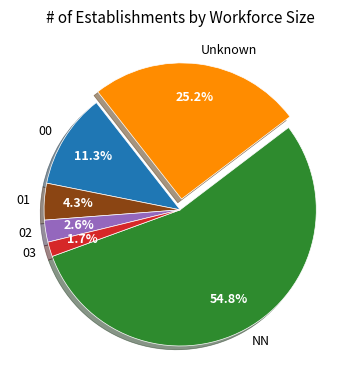

How many slices are in this pie chart?

6